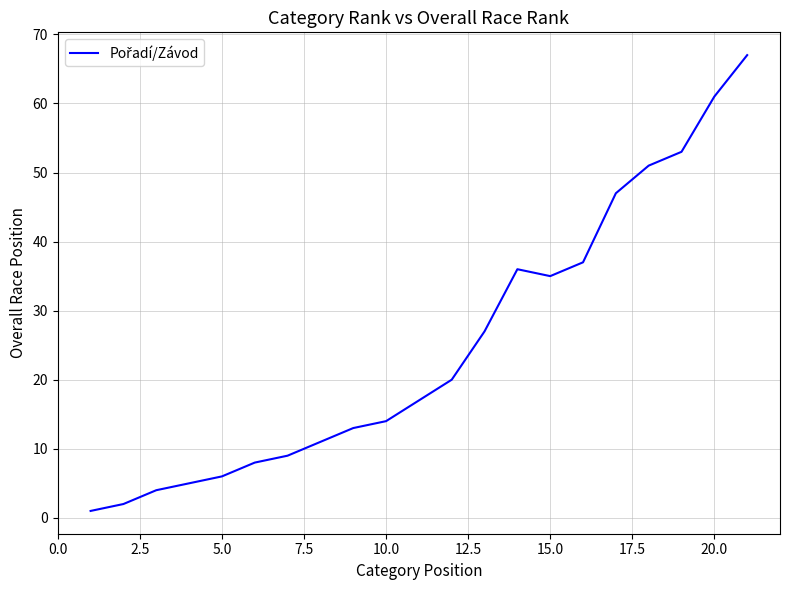

What is the difference between the maximum and minimum values?

66